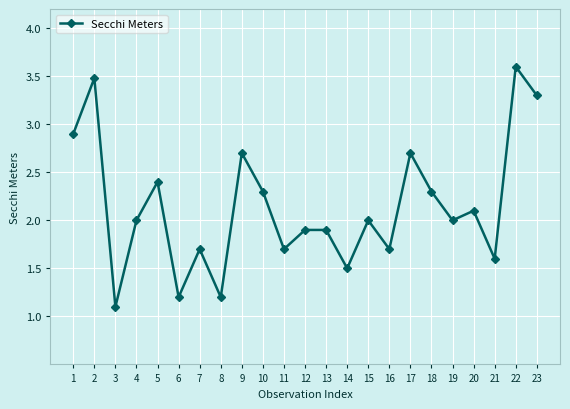

Read the value at 18.

2.3